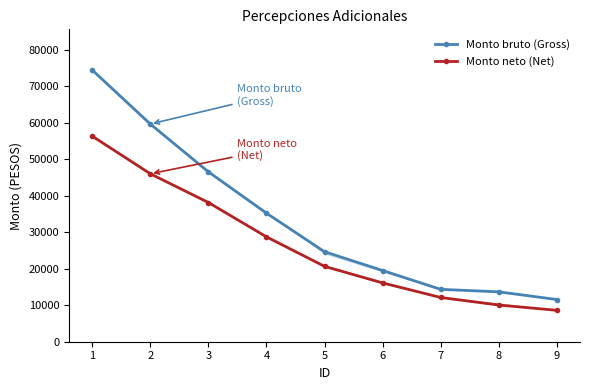

How many lines are shown in the chart?

2